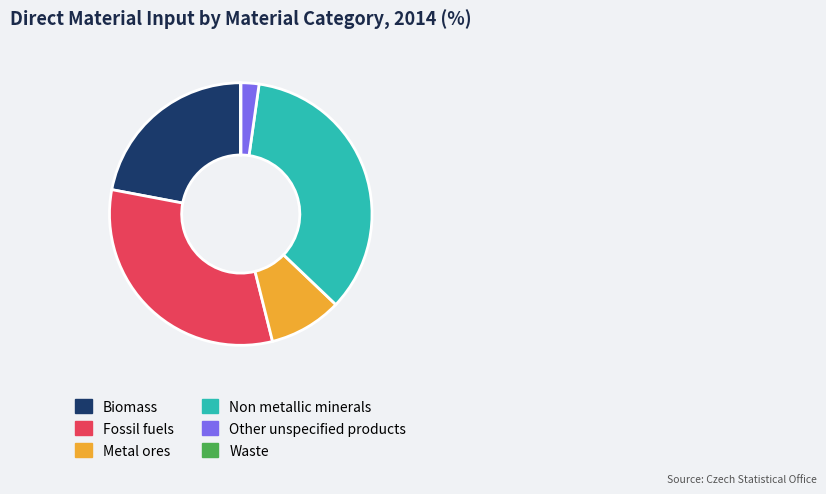

Is Other unspecified products the majority of the pie?

No